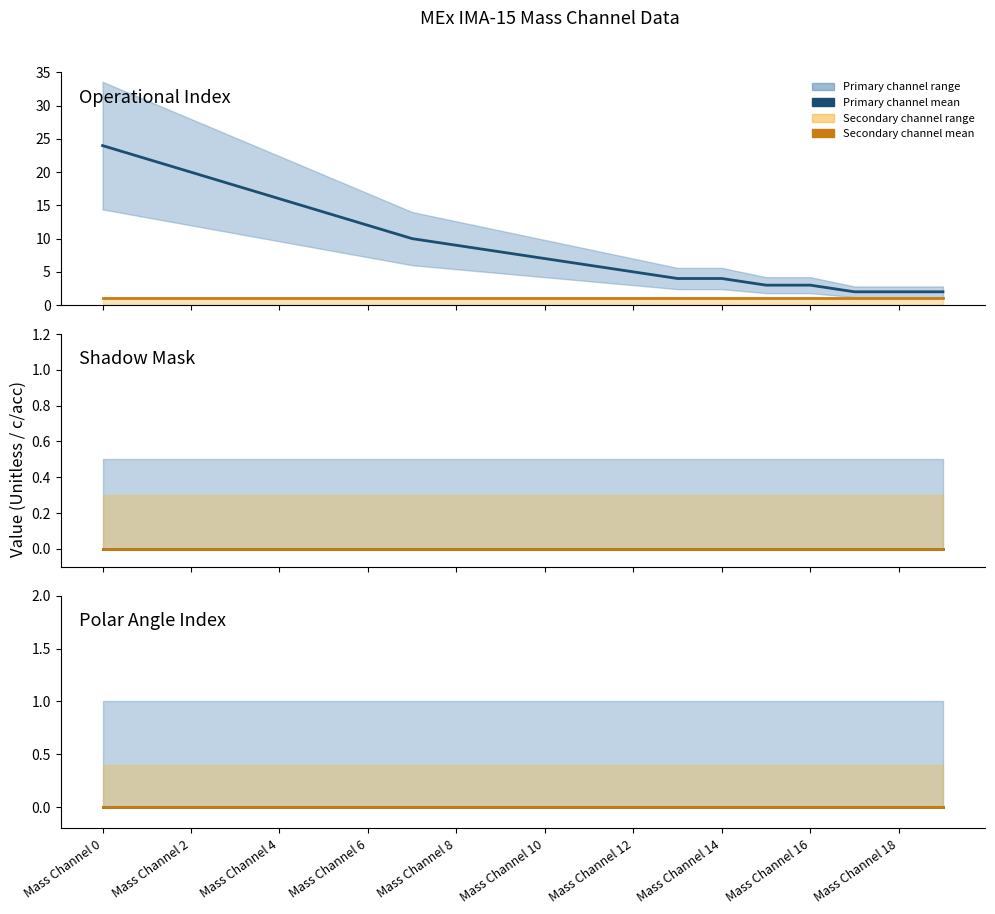

True or false: Polar Angle Index has more than 2 interior local peaks.

False